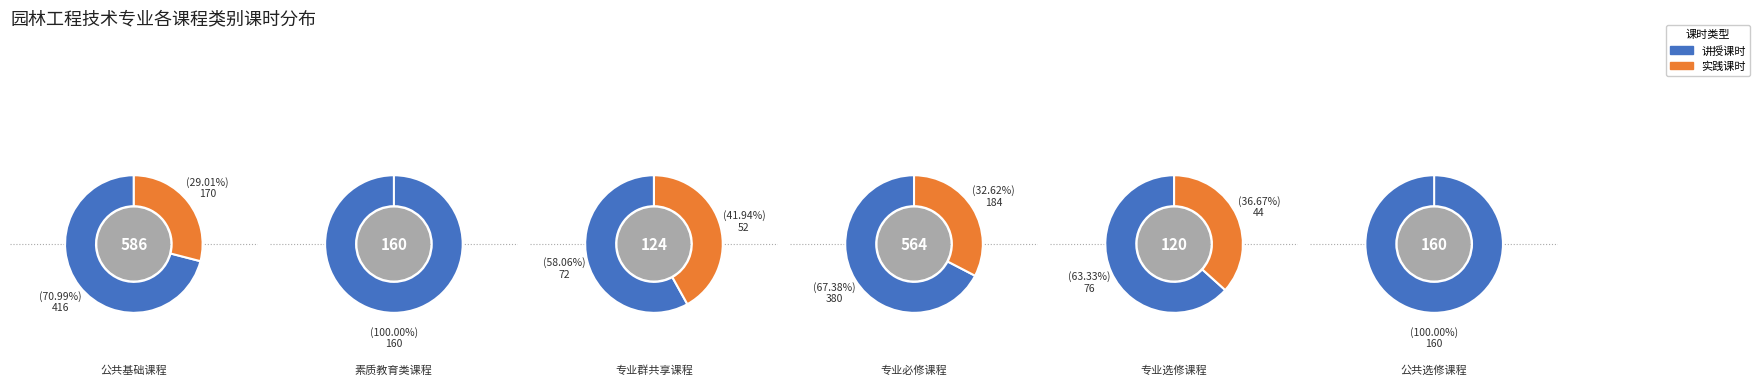

How many slices are in this pie chart?

6